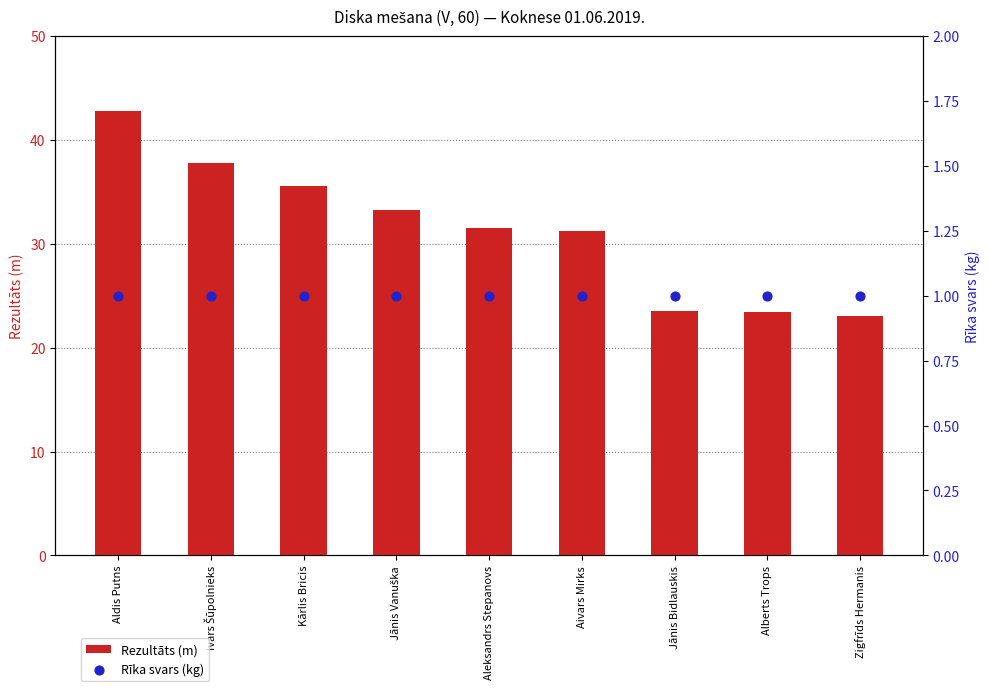

Which series has the largest total across all categories?

Rezultāts (m)